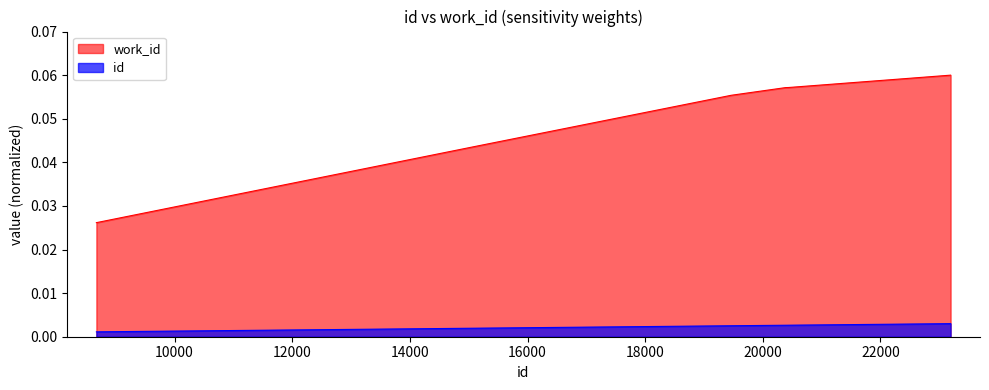

True or false: id has a value of 0.0 at 8670.

True